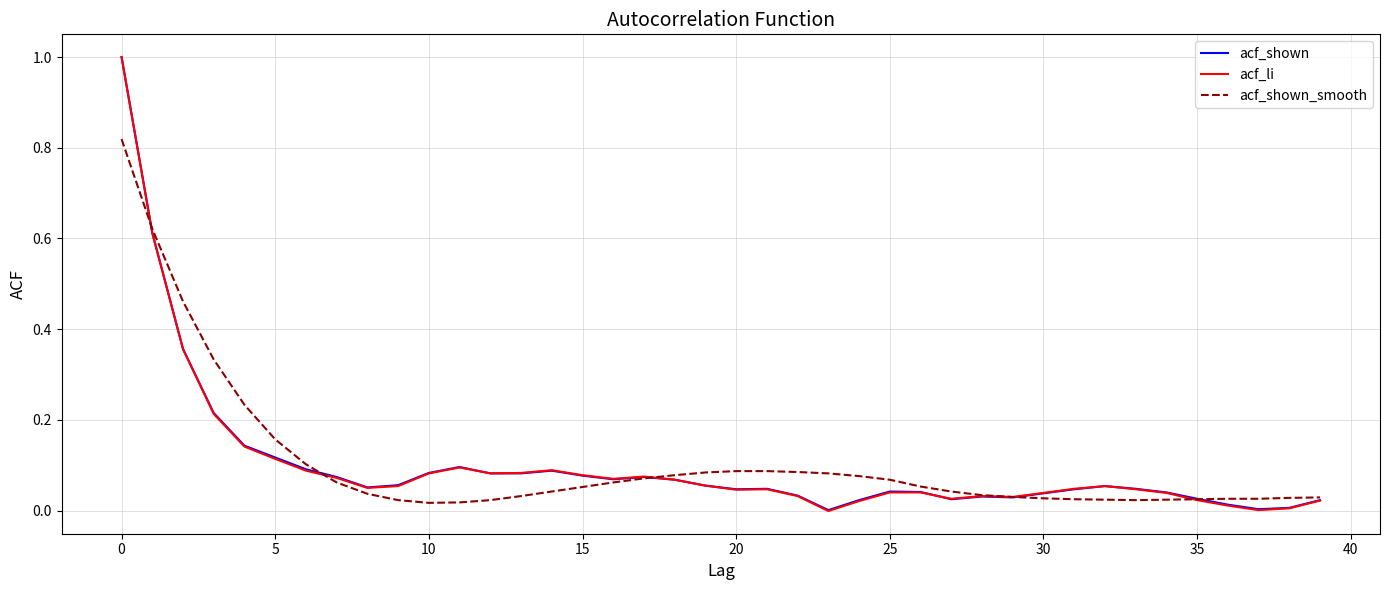

What is the maximum value shown in the chart?

1.0